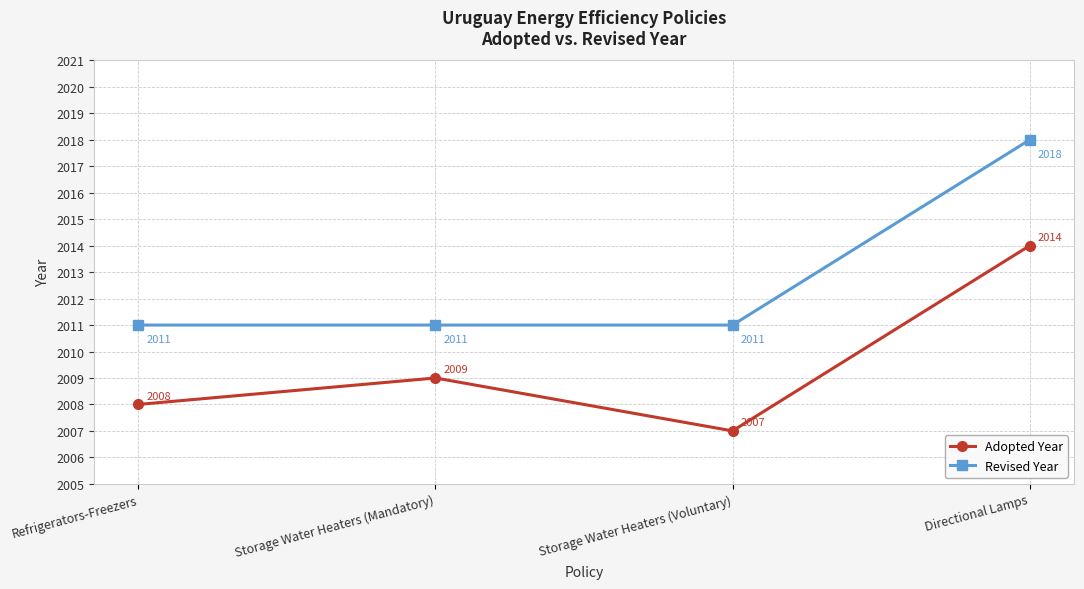

Is it true that Adopted Year equals 2009 at Storage Water Heaters (Mandatory)?

True